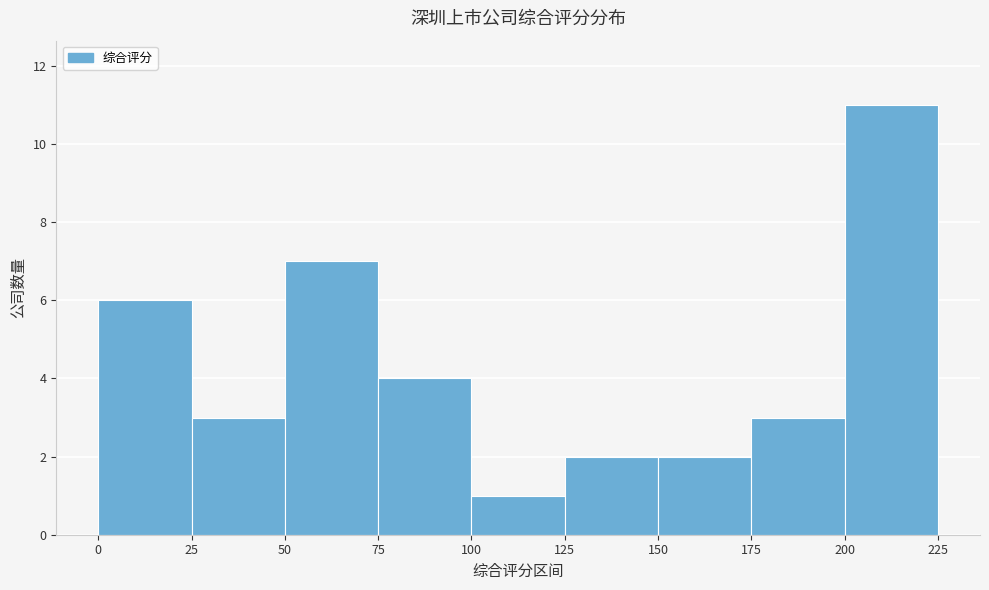

Reading left to right, transcribe this chart: for each bar, give the range it covers on the x-axis and its height. The values are not printed on the chart, so give them approximately, as read against the axis.

0 to 25: 6
25 to 50: 3
50 to 75: 7
75 to 100: 4
100 to 125: 1
125 to 150: 2
150 to 175: 2
175 to 200: 3
200 to 225: 11